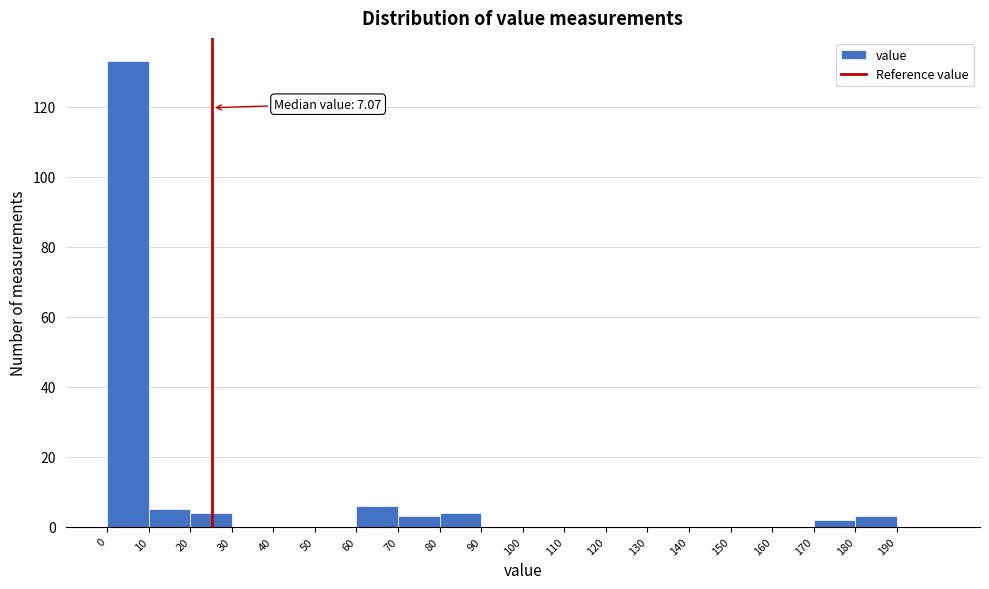

Over which range of the x-axis is the bar tallest?

0 to 10